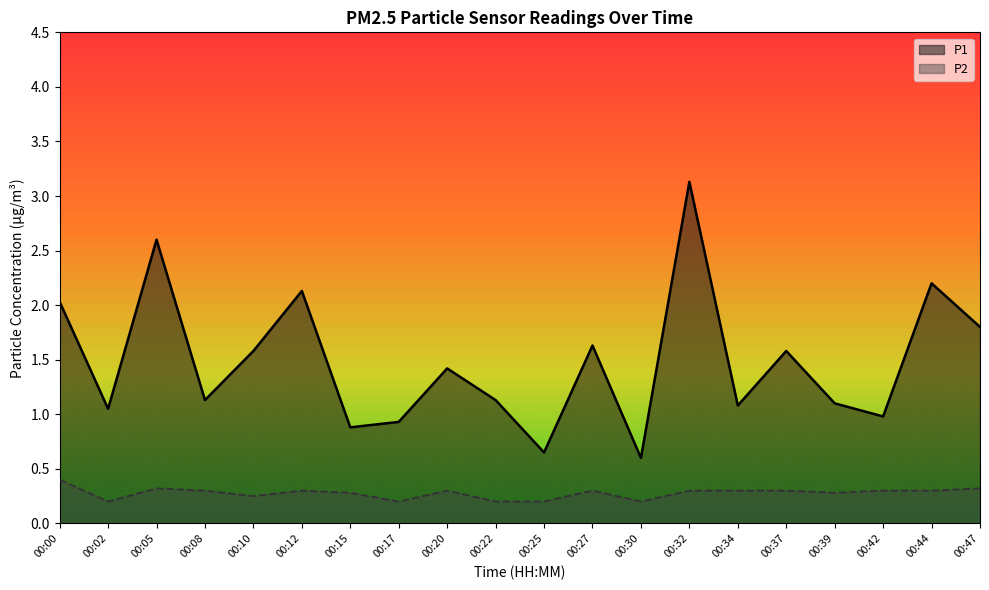

What is the average value of the P1 series?

1.5